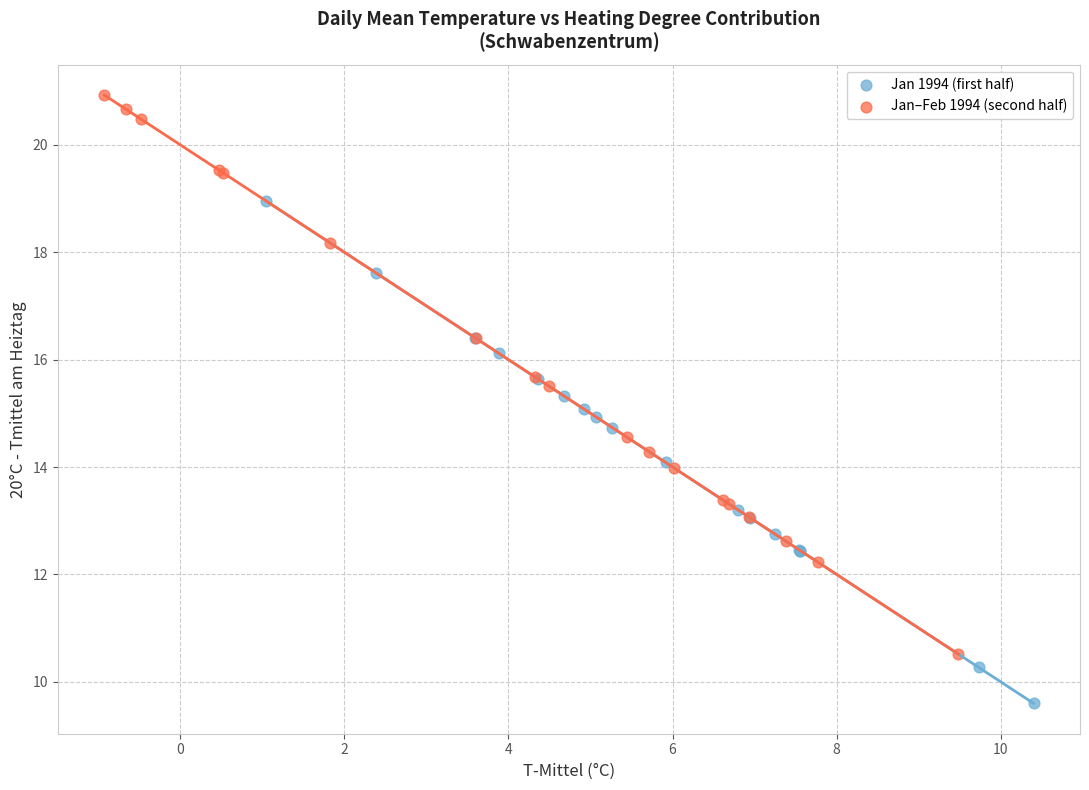

Which series contains the highest Y value?

Jan–Feb 1994 (second half)